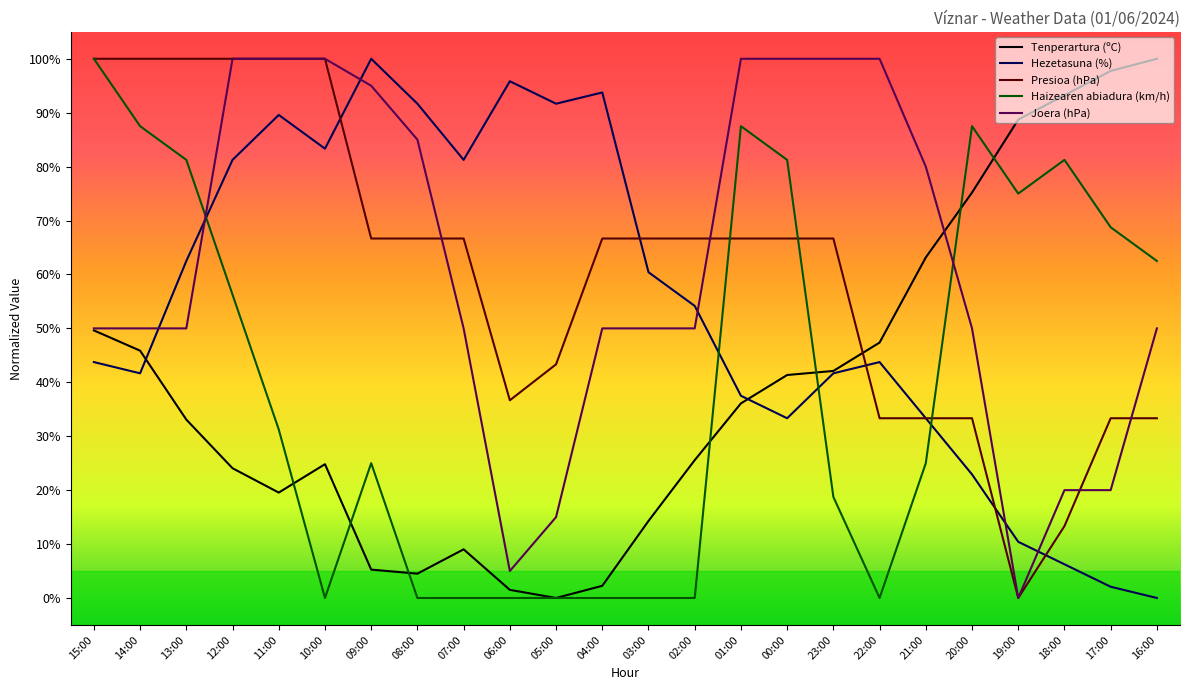

Between which two adjacent categories do Joera (hPa) and Haizearen abiadura (km/h) first intersect?

13:00 and 12:00